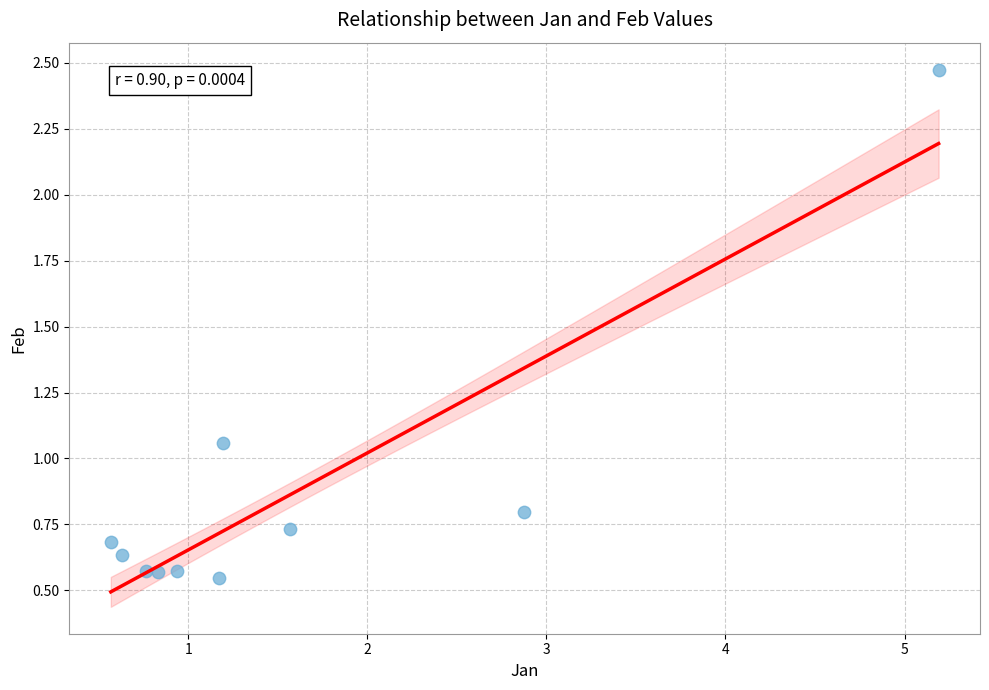

What is the average X value?

1.6